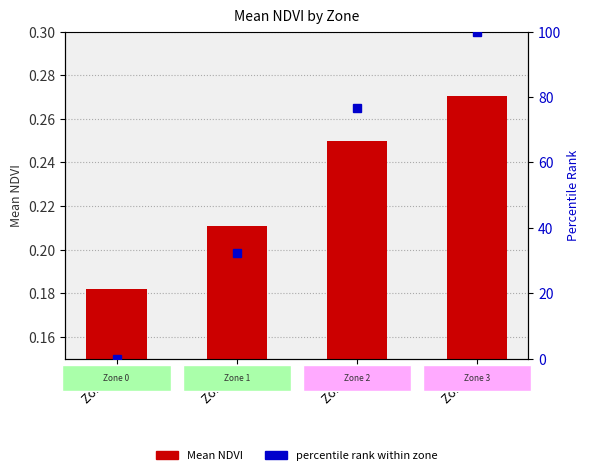

What are all the series names shown in the legend?

Mean NDVI, percentile rank within zone